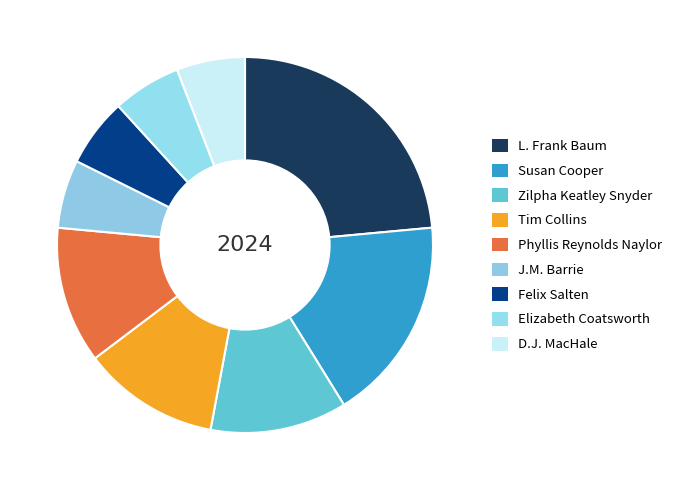

Combined, do Elizabeth Coatsworth and L. Frank Baum account for over 50%?

No